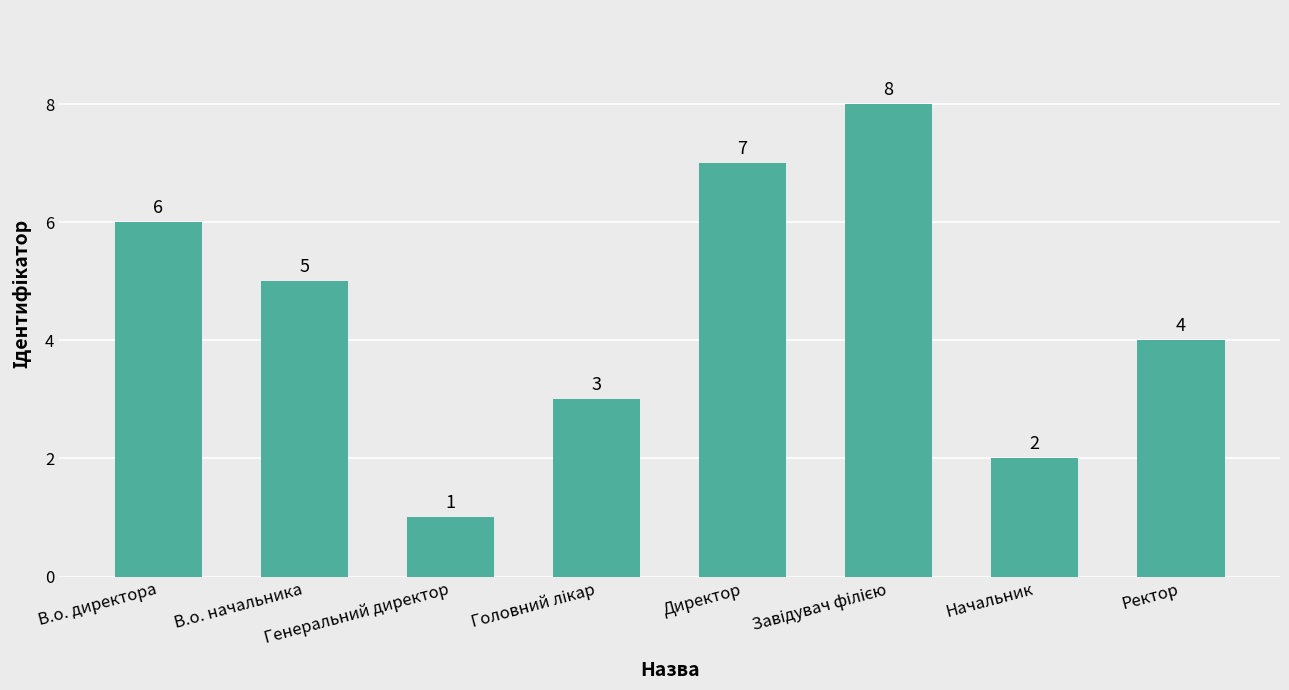

What is the difference between the maximum and minimum values?

7